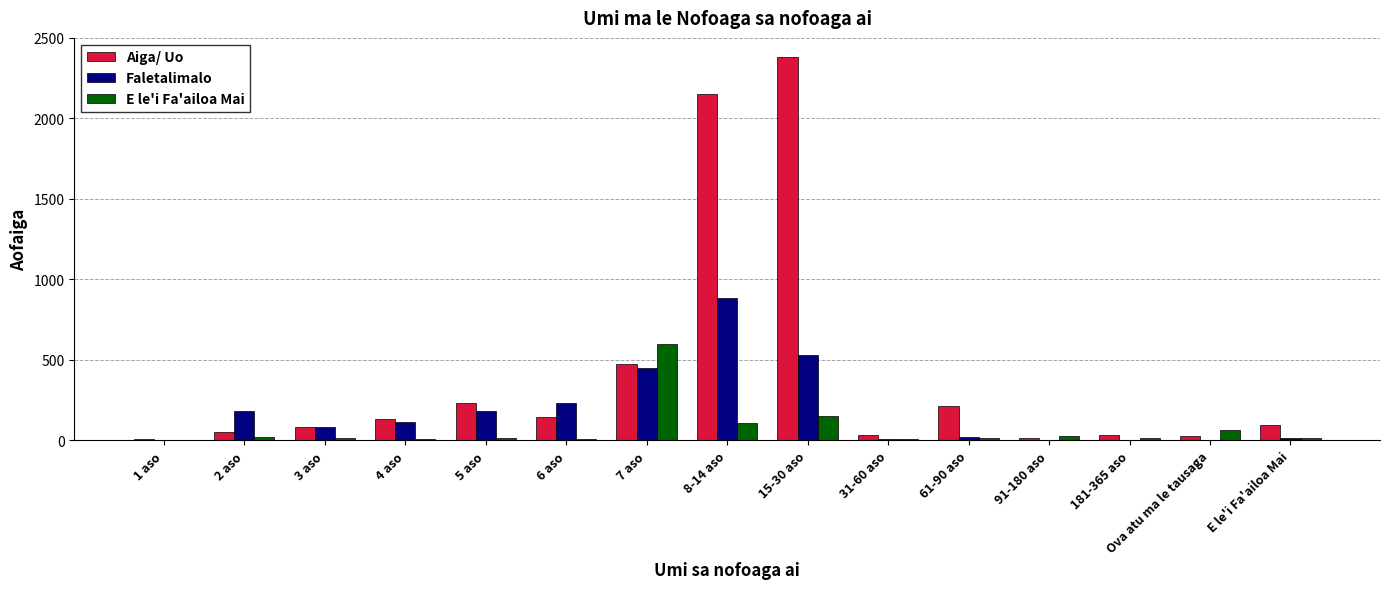

At which label does Faletalimalo first exceed 81?

2 aso